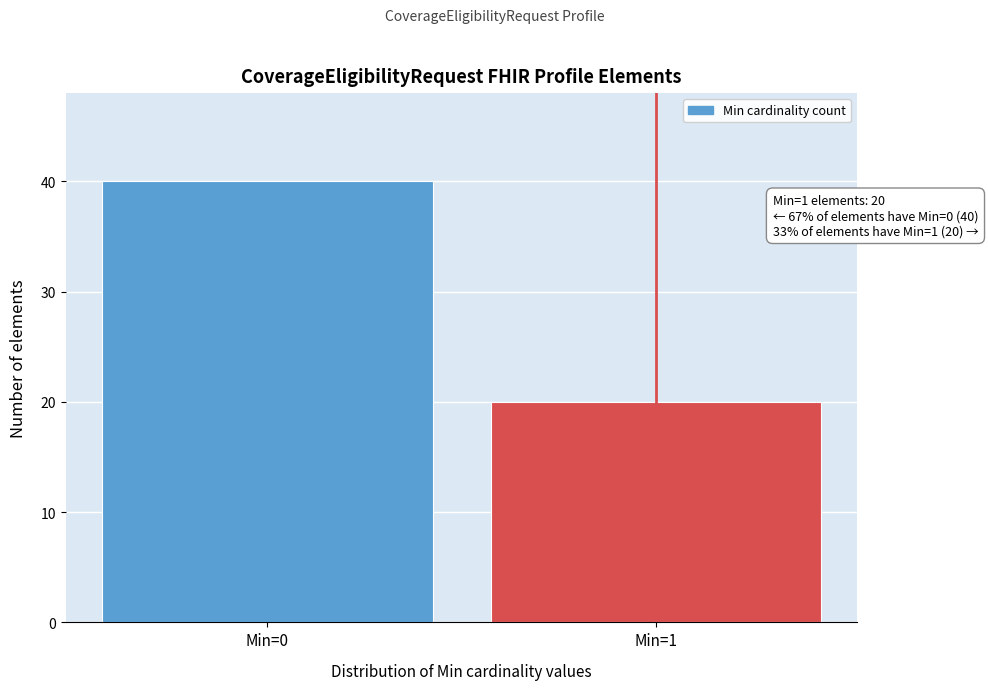

Reading left to right, what are all the values shown in this chart?

Min=0=40	Min=1=20